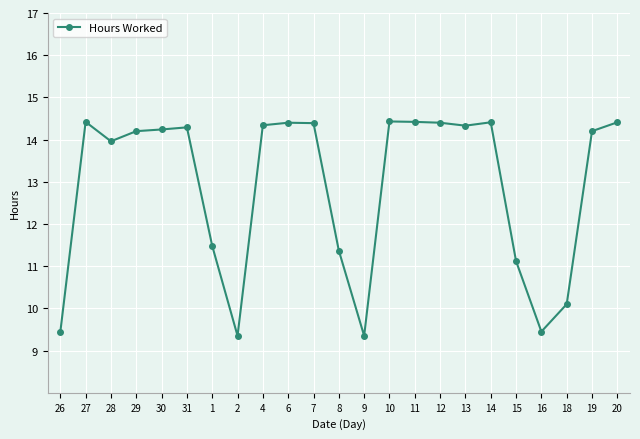

How many lines are shown in the chart?

1